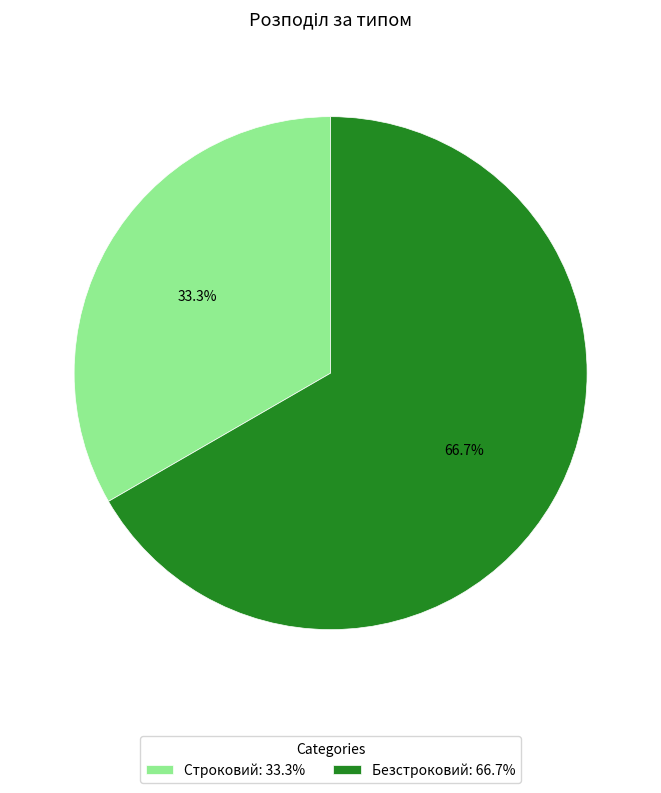

What is the ratio of the value at Безстроковий: 66.7% to the value at Строковий: 33.3%?

2.0